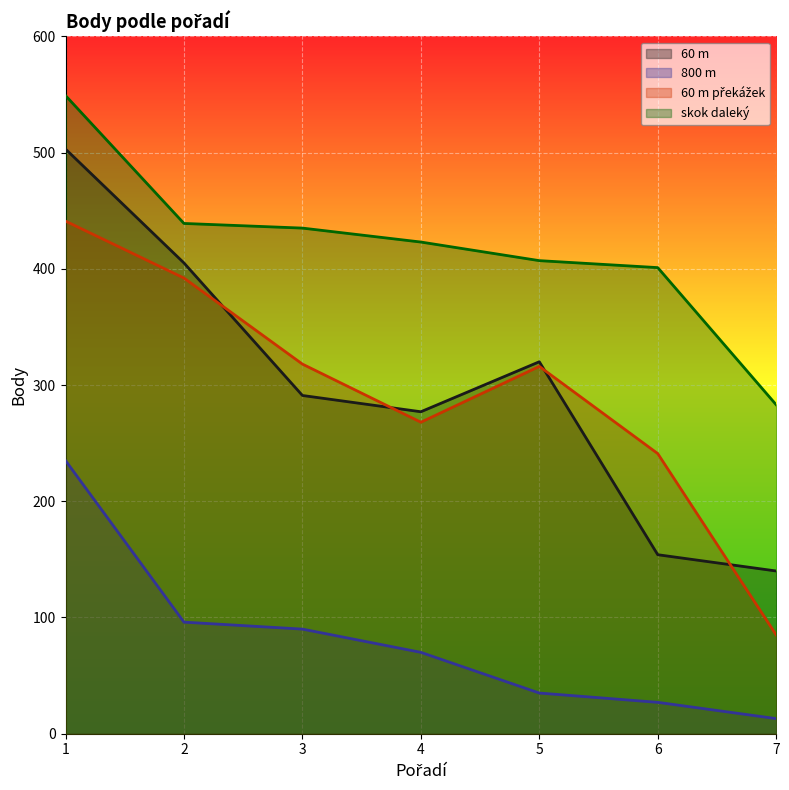

What is the total value across all series at 1?

1728